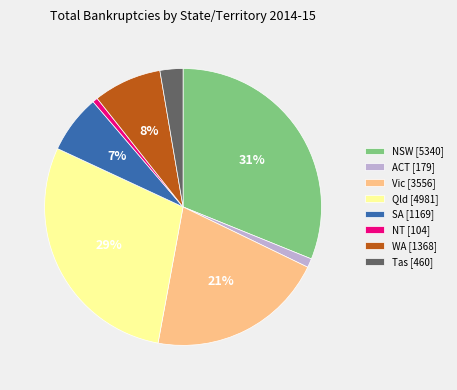

How many slices are in this pie chart?

8